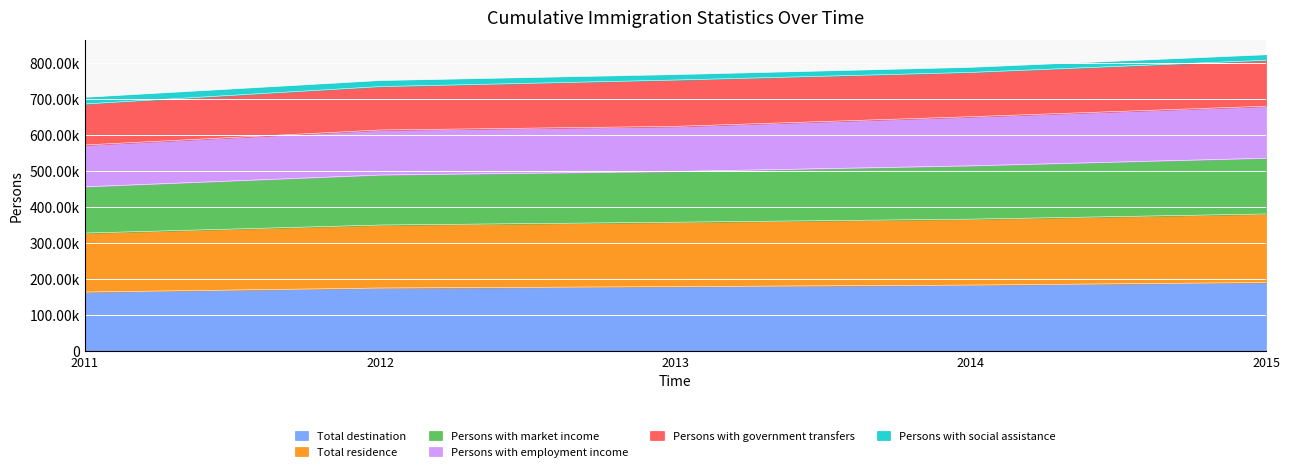

Which has a higher value, 2012 or 2015?

2015